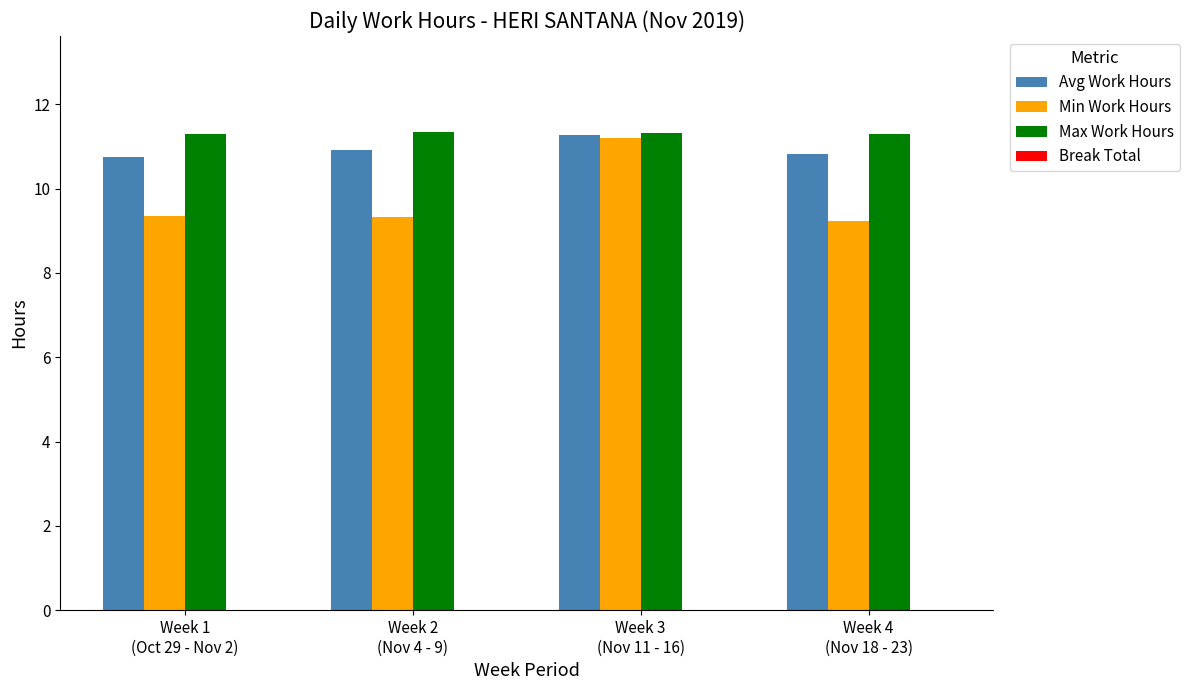

What position from the right is Week 4
(Nov 18 - 23)?

1